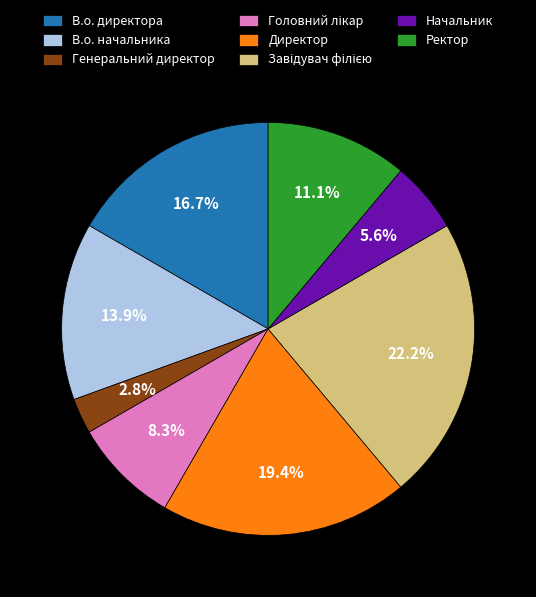

The Ректор slice represents 11% of the pie. True or false?

True